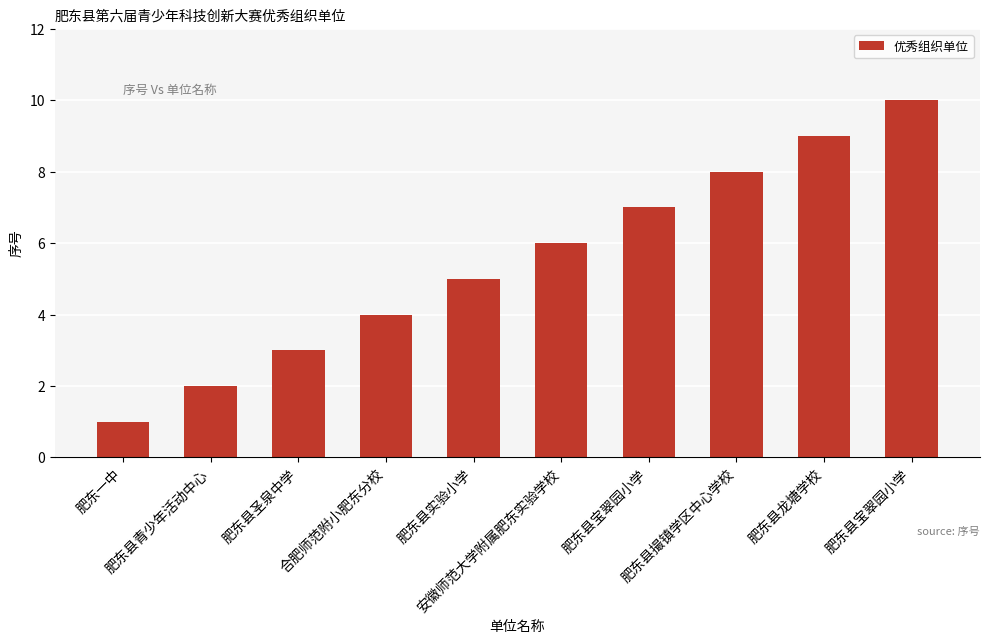

List the labels in order of value, smallest first.

肥东一中, 肥东县青少年活动中心, 肥东县圣泉中学, 合肥师范附小肥东分校, 肥东县实验小学, 安徽师范大学附属肥东实验学校, 肥东县宝翠园小学, 肥东县撮镇学区中心学校, 肥东县龙塘学校, 肥东县宝翠园小学